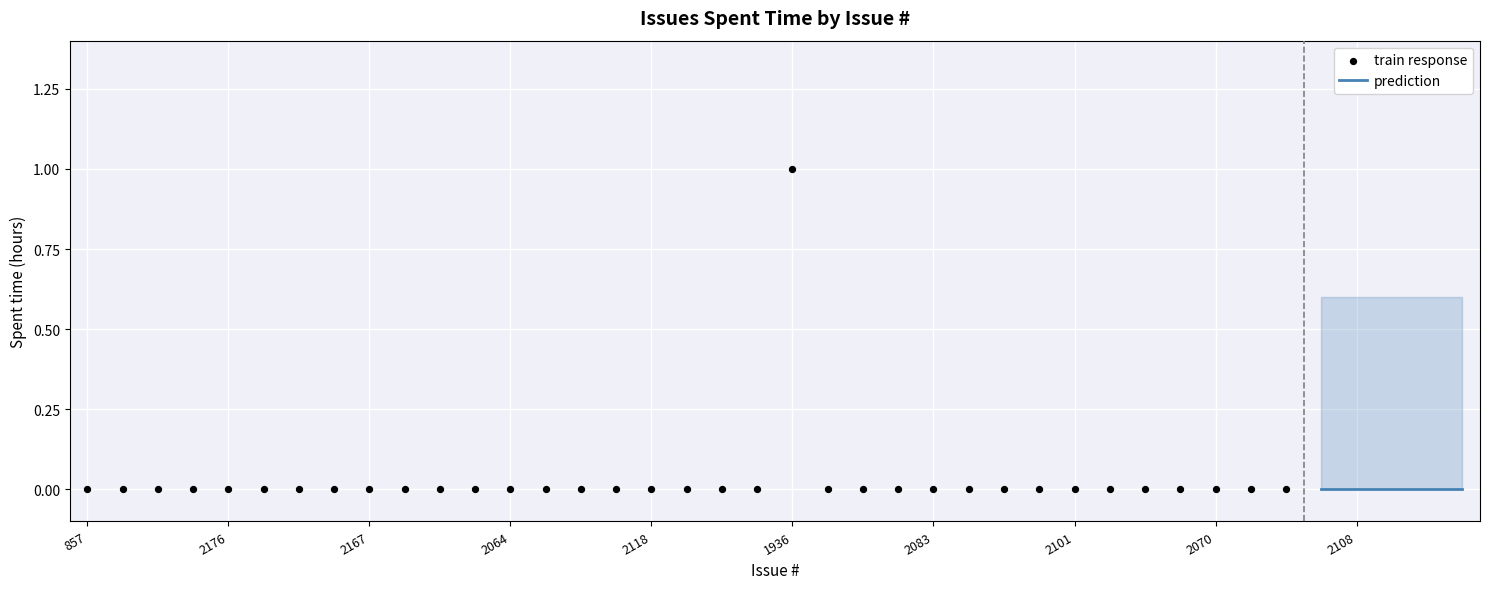

What is the change in value from 2087 to 1936?

+1